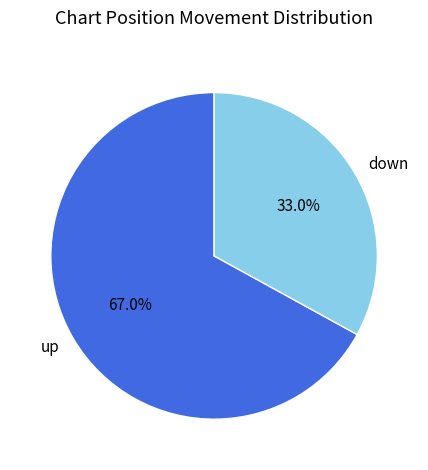

What is the smallest slice in the pie chart?

down